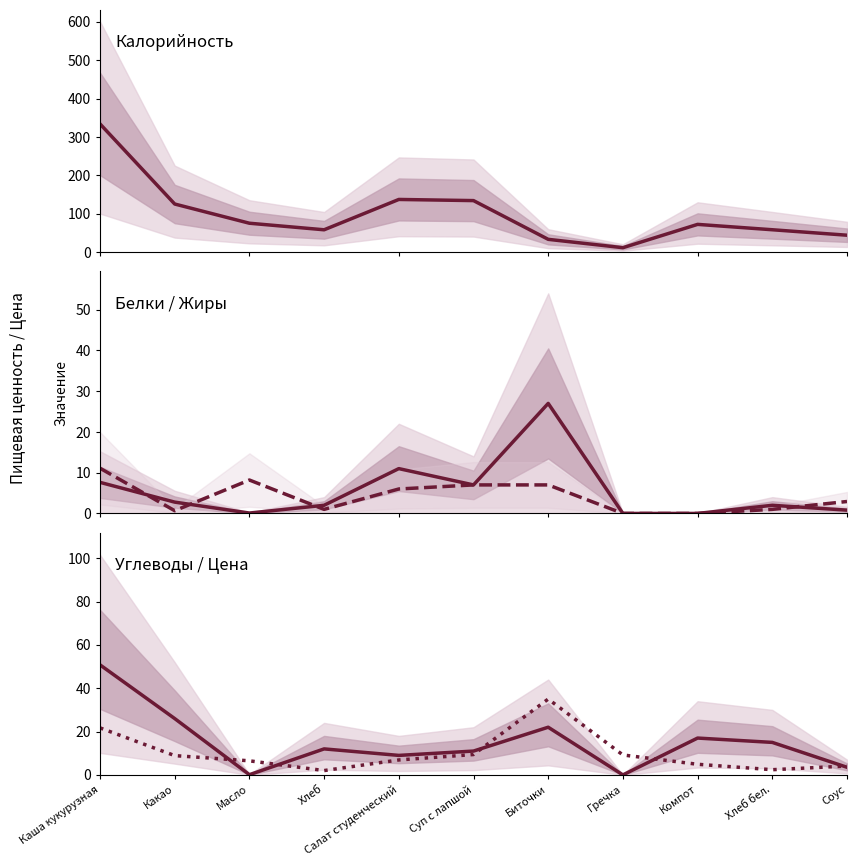

What is the difference between the maximum and second lowest values in the Жиры series?

11.1